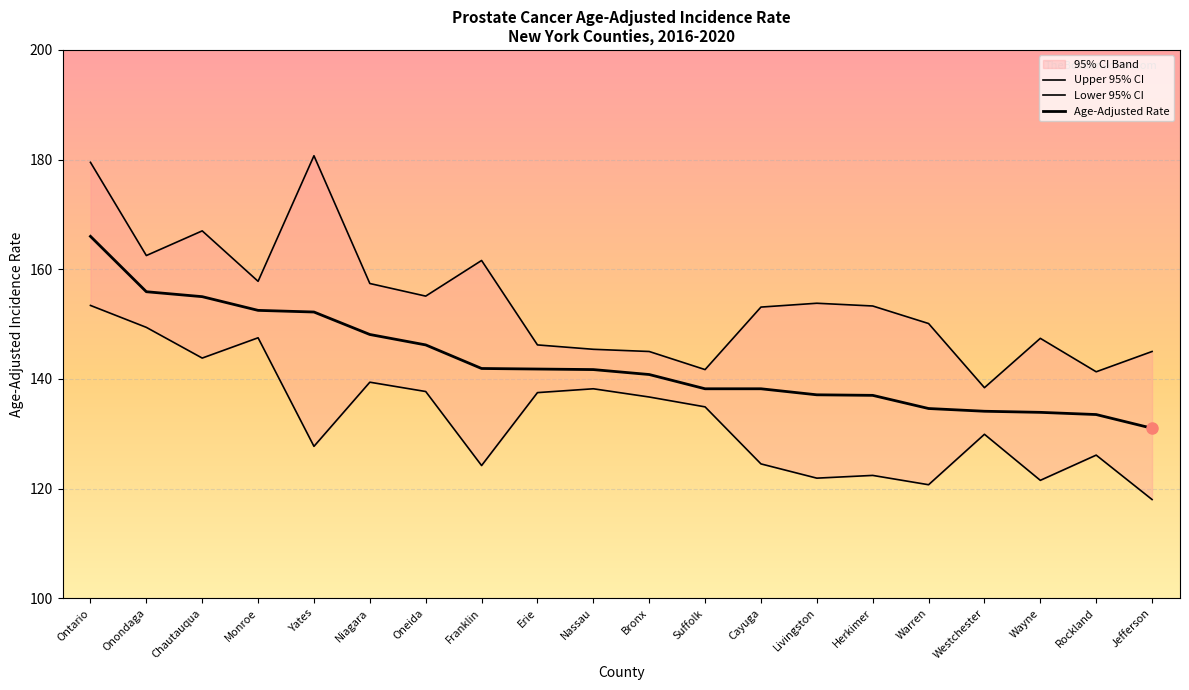

What is the label of the 5th point from the right?

Warren